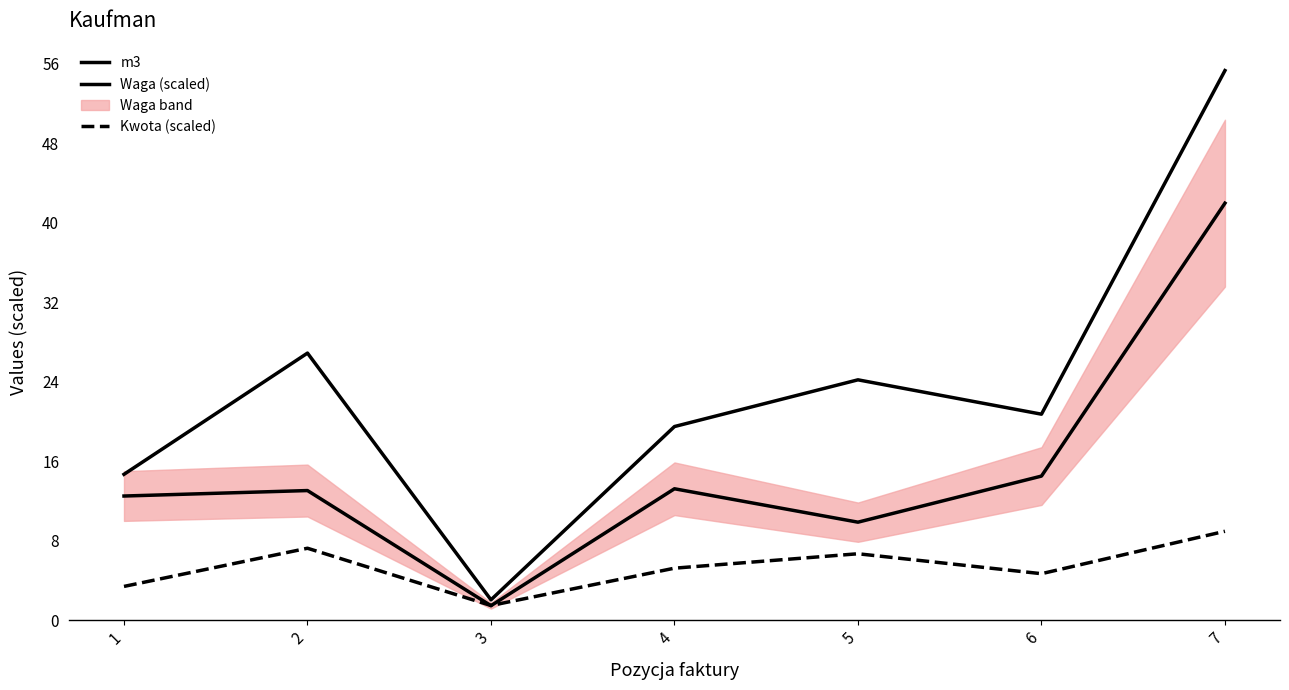

At which category does m3 reach its first local valley?

3